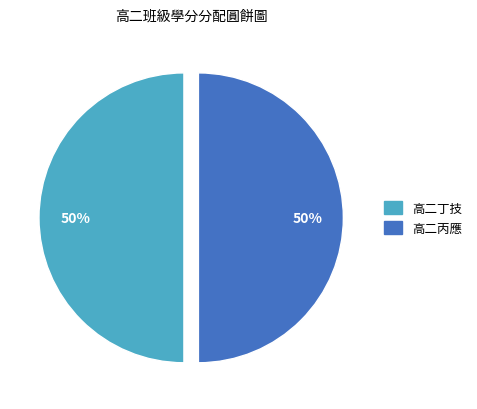

To the nearest percent, what is the average slice percentage?

50%